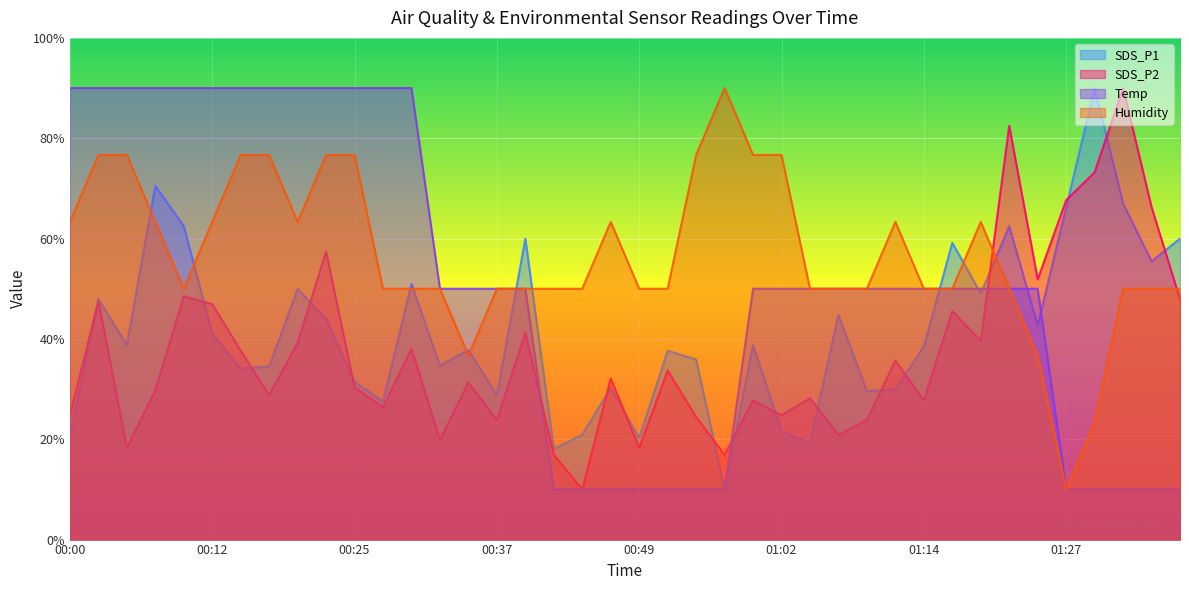

Does the chart display data point markers on the line(s)?

No